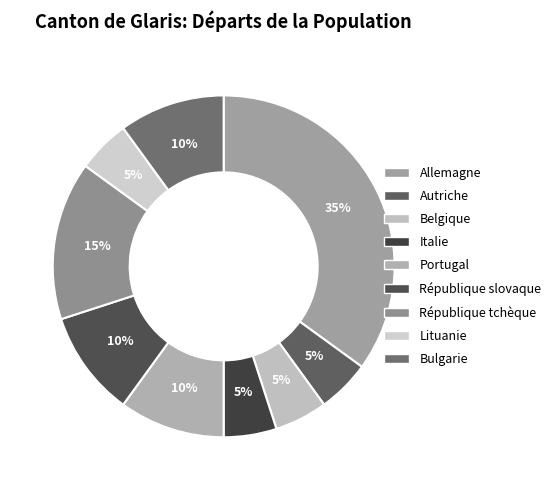

Is it true that Italie is 1% of the pie?

False